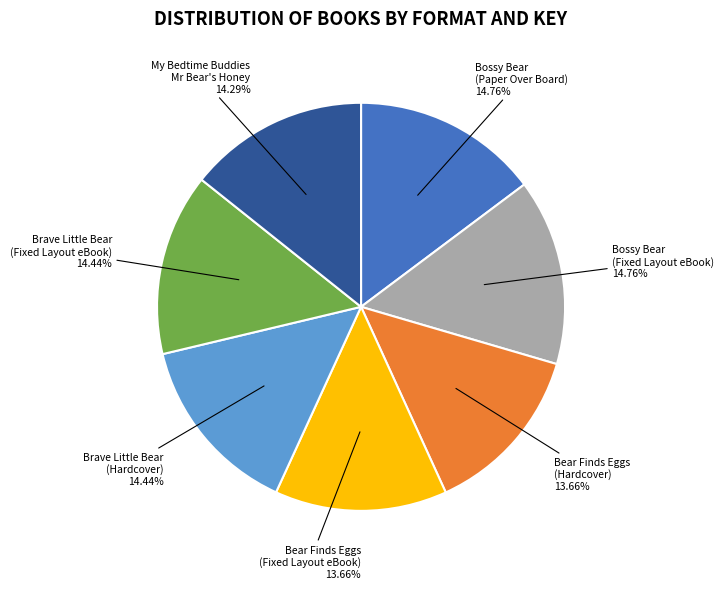

True or false: Bear Finds Eggs (Hardcover) accounts for 25% of the total.

False